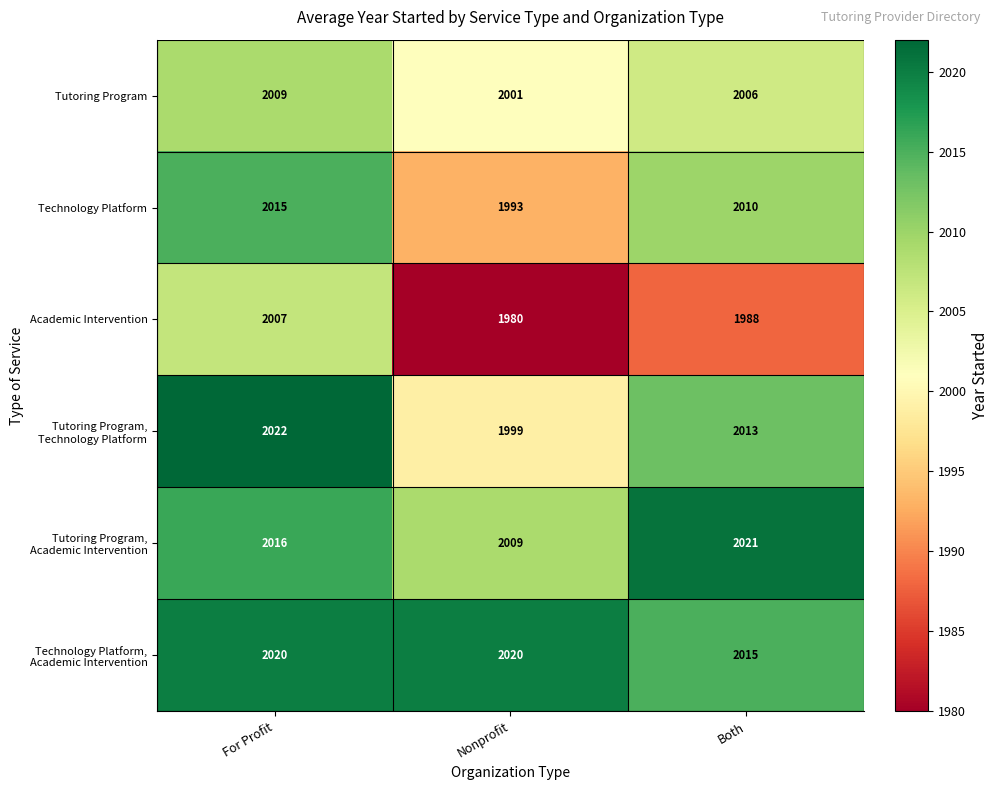

The value of Academic Intervention at Nonprofit is 1980. True or false?

True